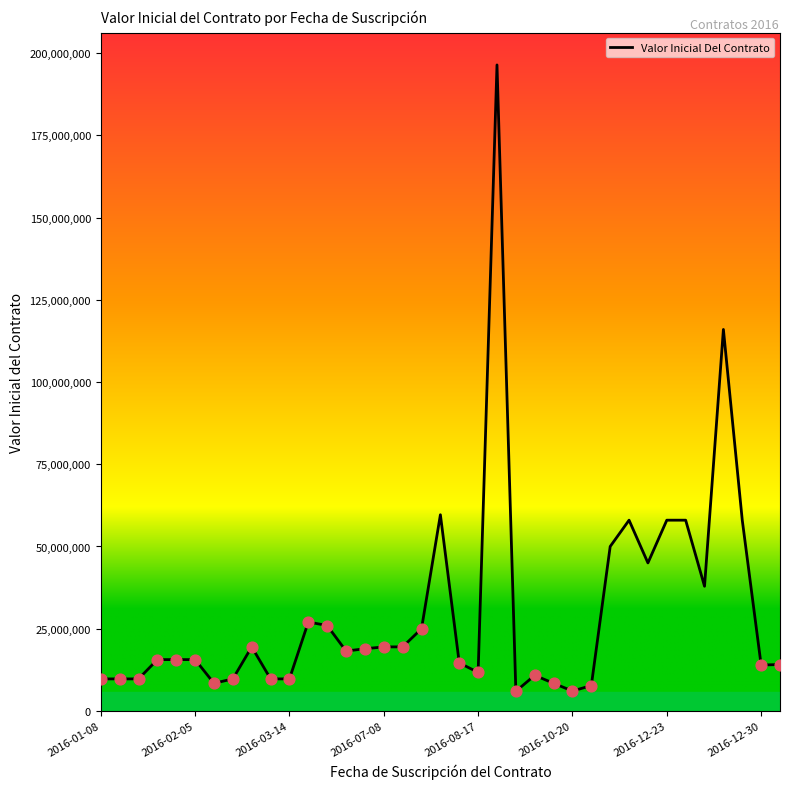

What is the smallest value displayed?

5970000